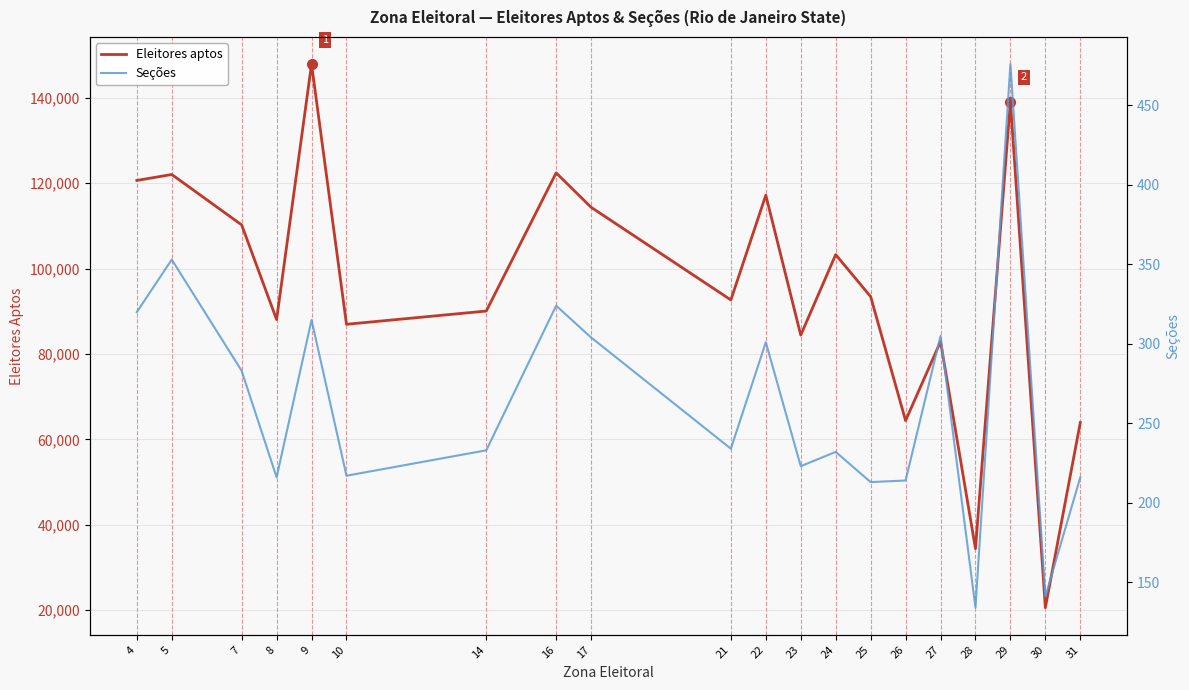

At which category is the sum across all series the highest?

9